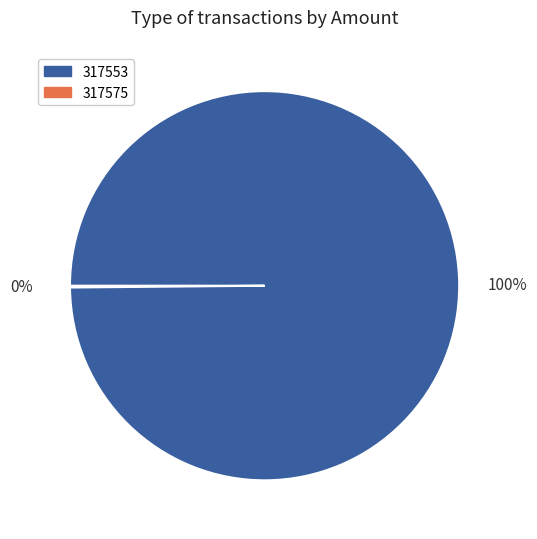

Does any single category account for the majority?

Yes